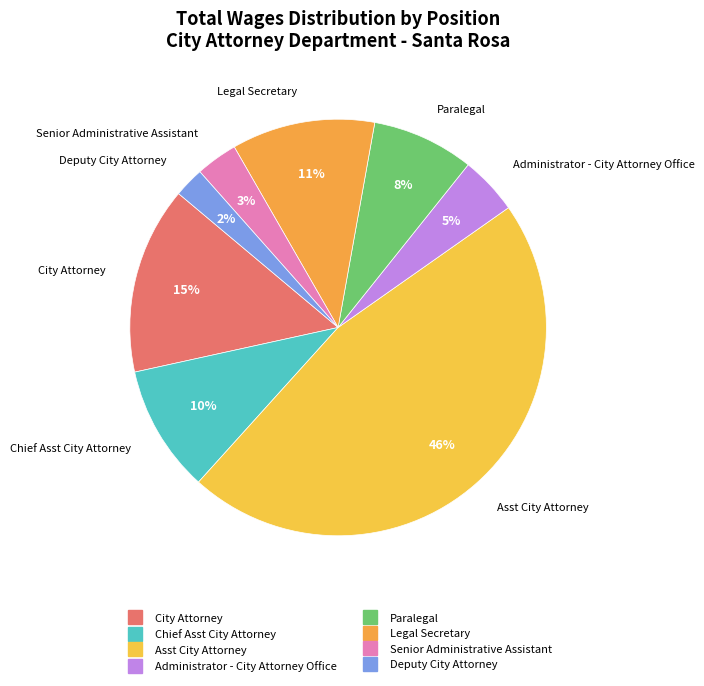

Count the number of slices in the pie.

8